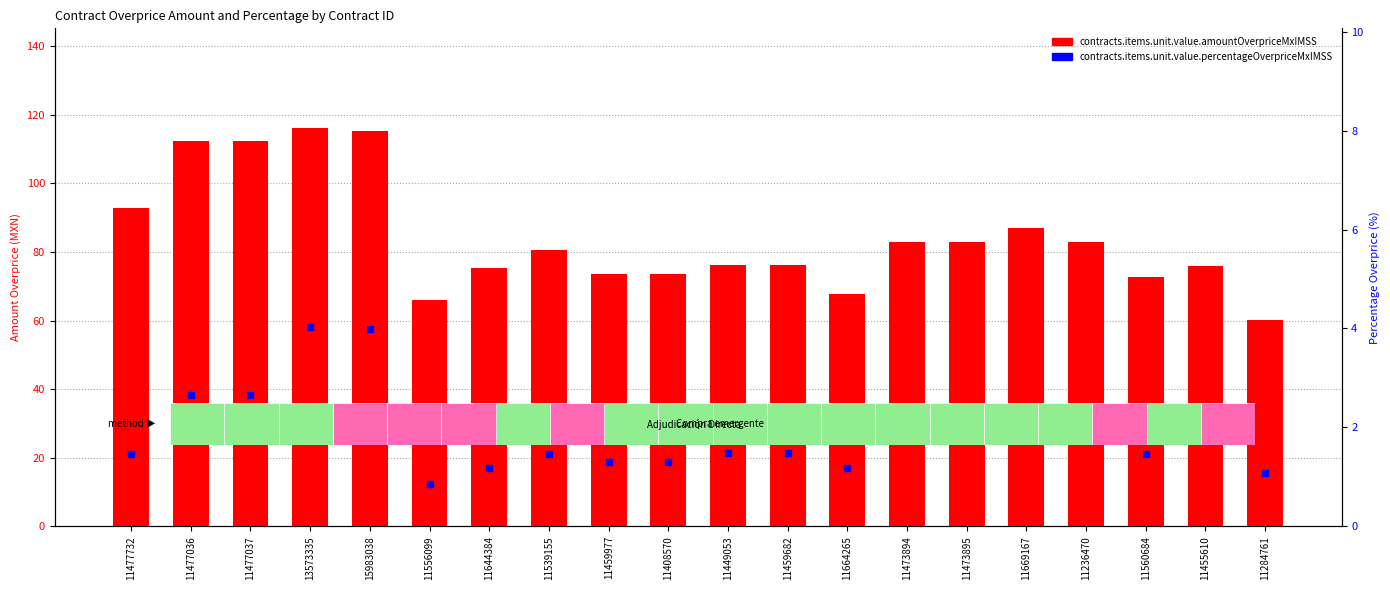

What is the total value across all series at 11284761?

61.1